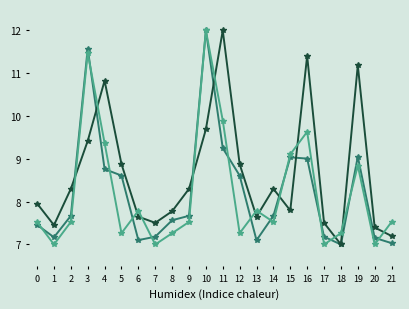

Does the chart have visible grid lines?

No